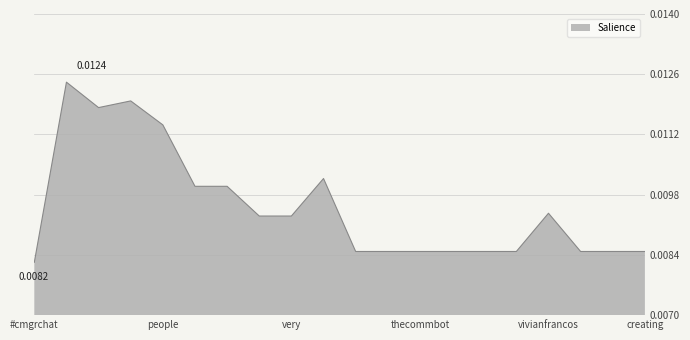

How many lines are shown in the chart?

1